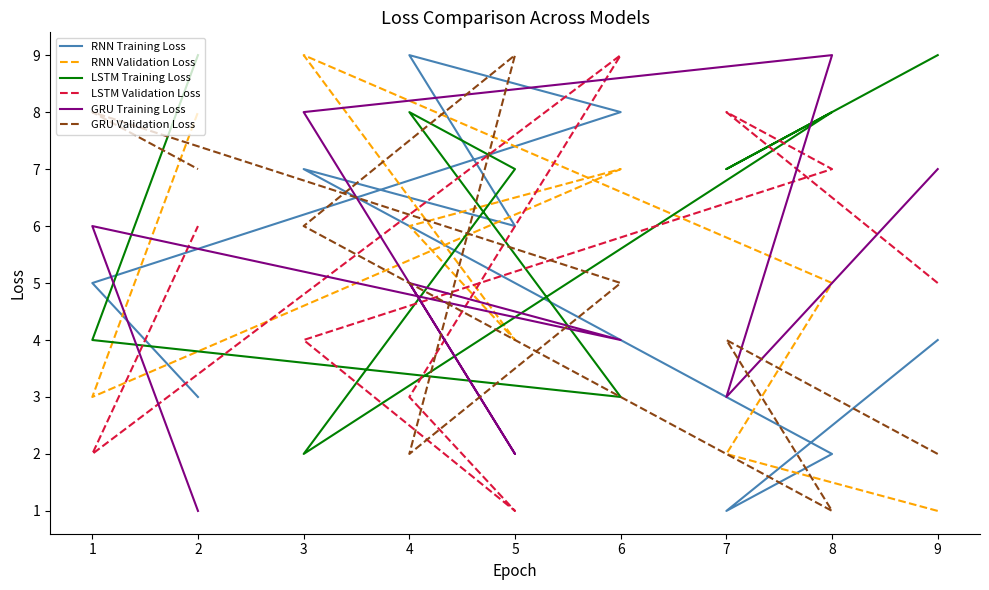

At which label does LSTM Training Loss reach its minimum?

3